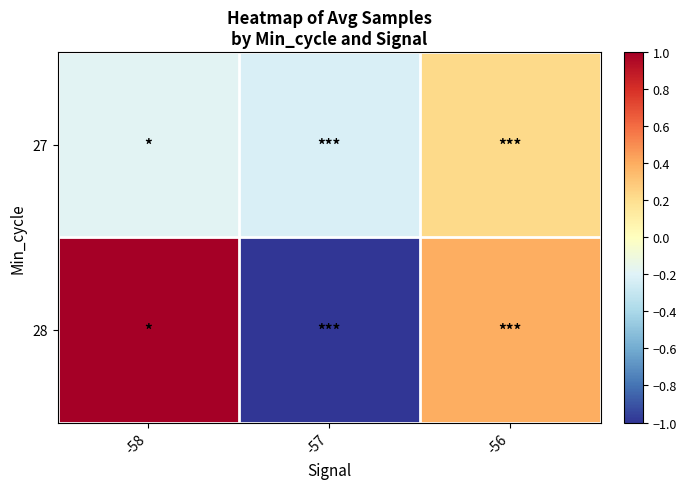

At which category is the sum across all series the highest?

-58